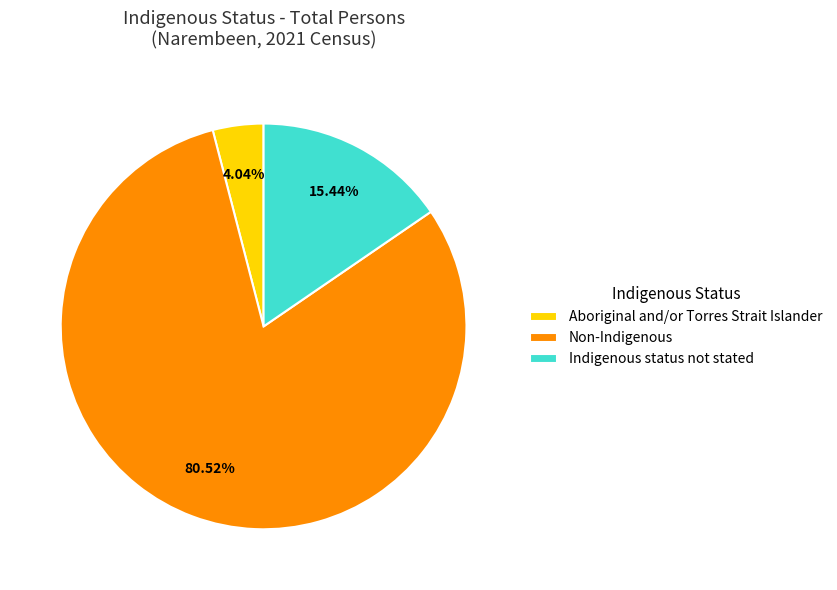

Count the number of slices in the pie.

3